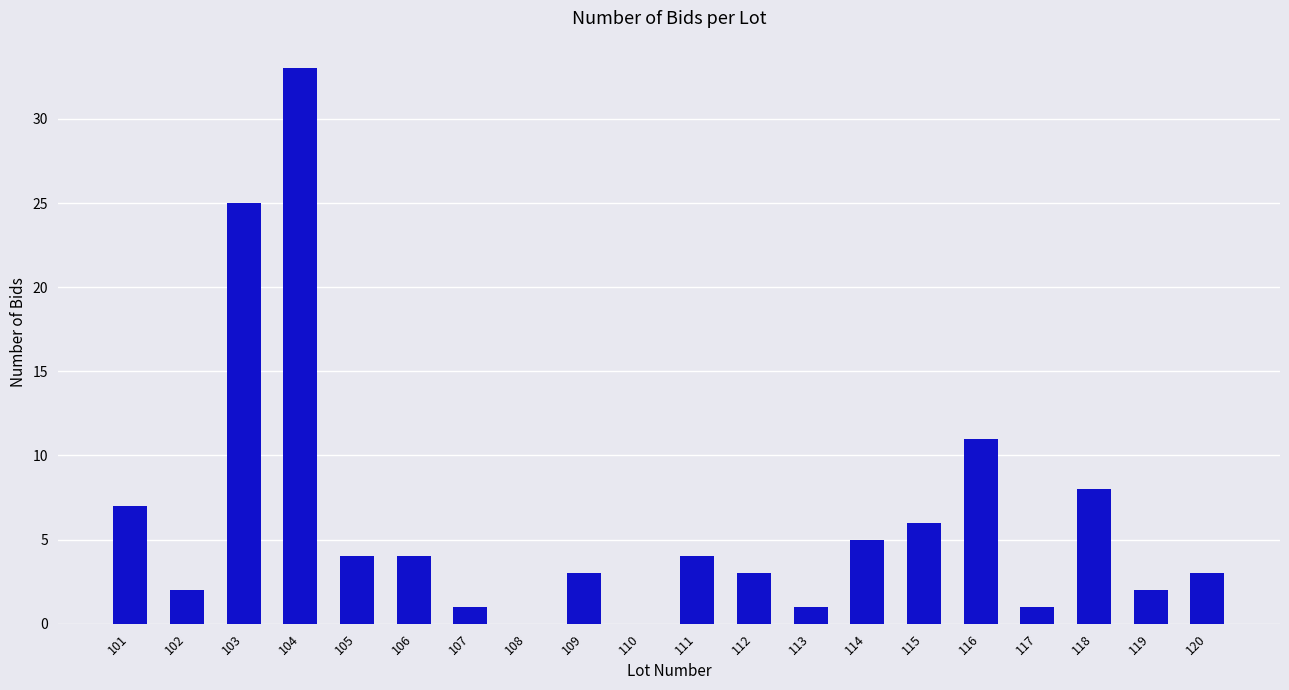

Reading left to right, what are all the values shown in this chart?

7	2	25	33	4	4	1	0	3	0	4	3	1	5	6	11	1	8	2	3